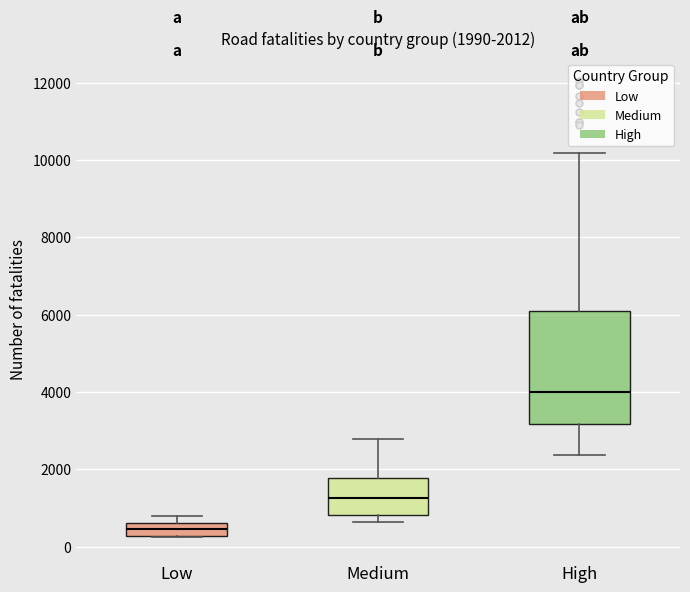

Which box has the highest median line?

High